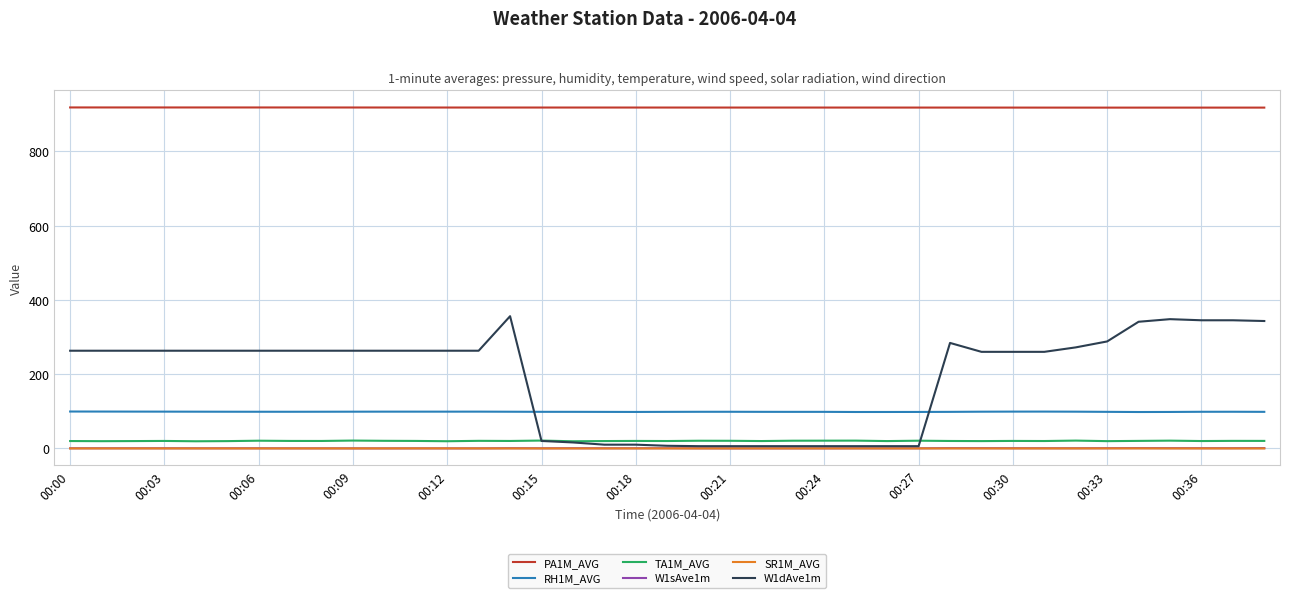

Which series has the largest range (max minus min)?

W1dAve1m